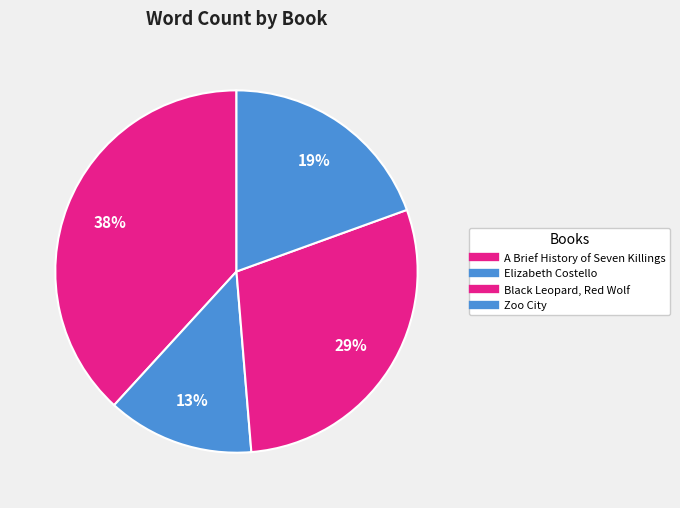

Approximately how many times larger is the value at A Brief History of Seven Killings compared to Black Leopard, Red Wolf?

1.3